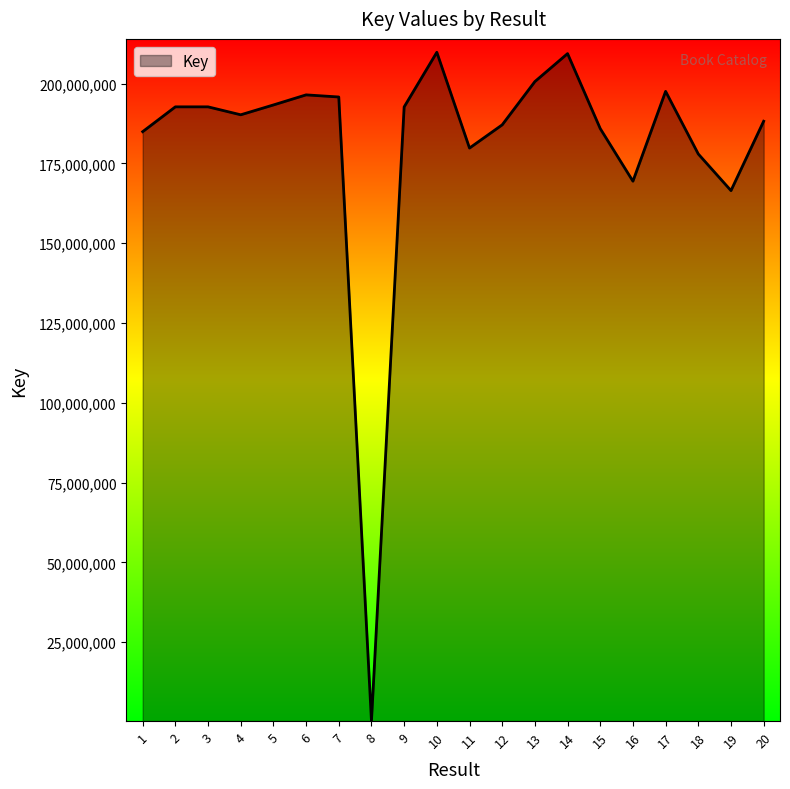

Between 18 and 17, which is larger?

17